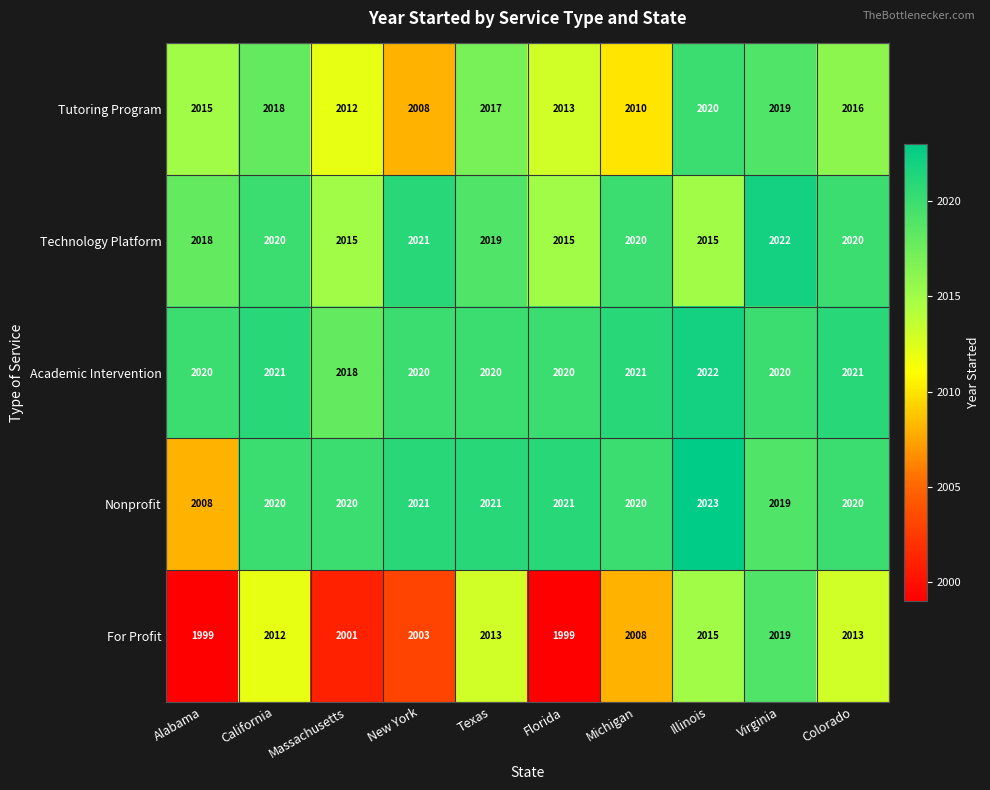

Which series has the largest range (max minus min)?

For Profit